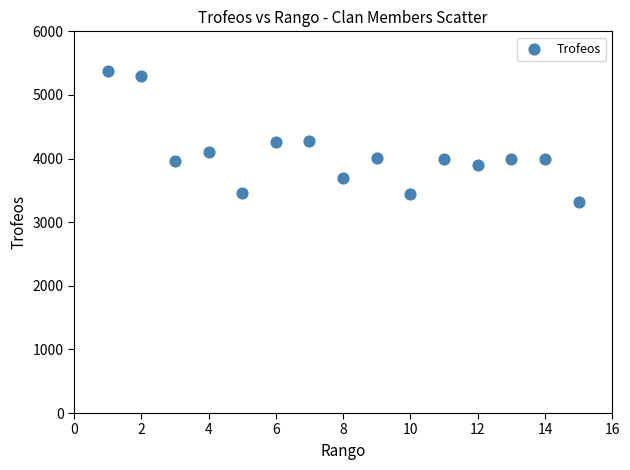

What is the range of Y values (max minus min)?

2058